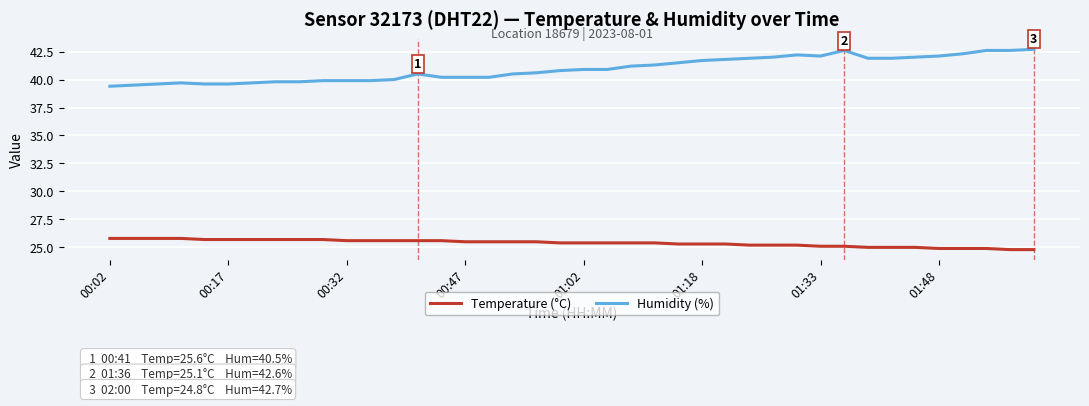

List the series in order of their peak value, highest first.

Humidity (%), Temperature (°C)